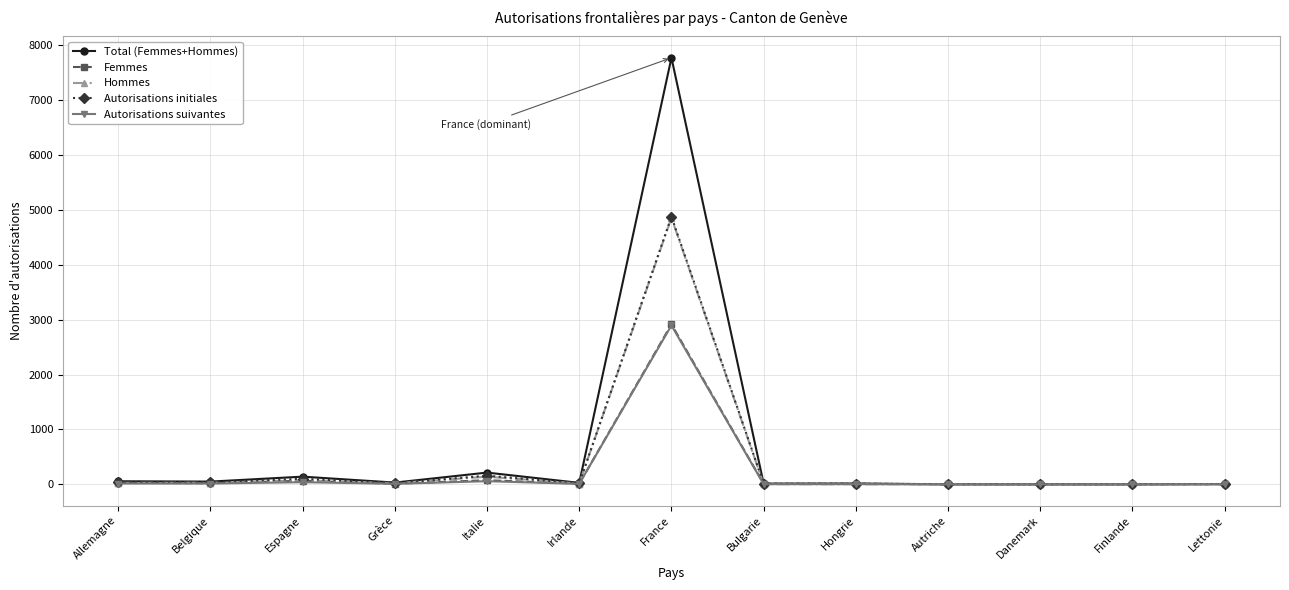

Is it true that Femmes equals 4836 at France?

False